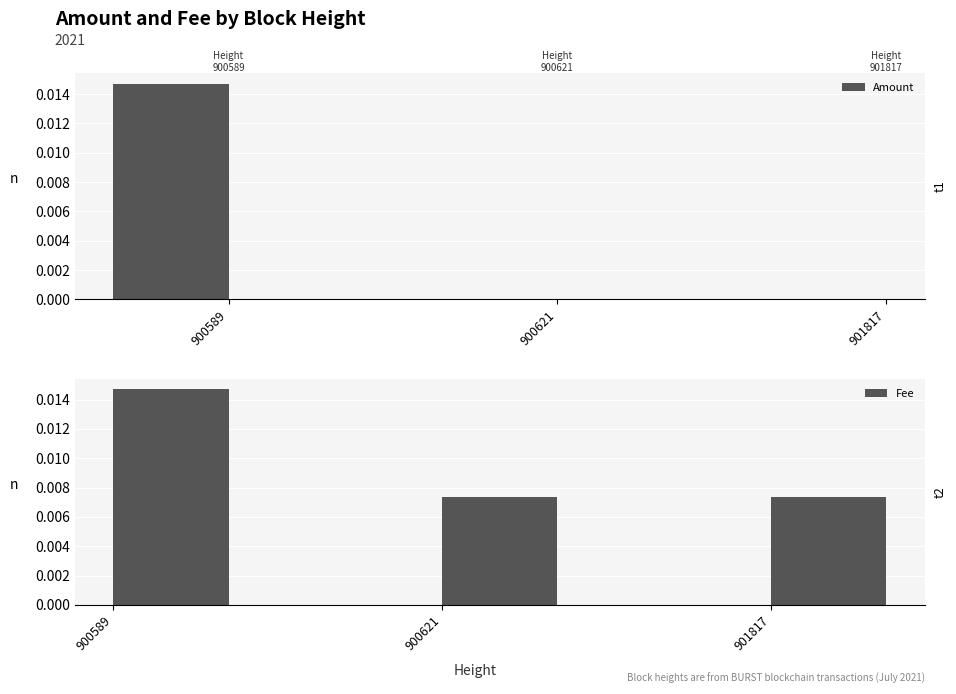

The Fee series shows 0.0 at 901817. True or false?

True